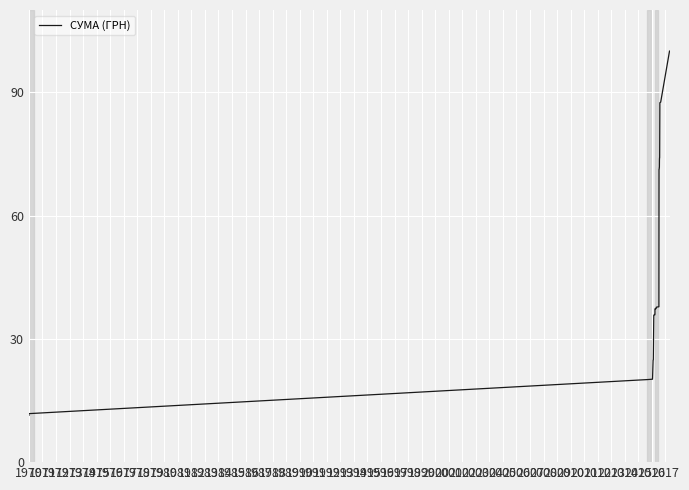

The value at 1992 is 23.2. True or false?

False